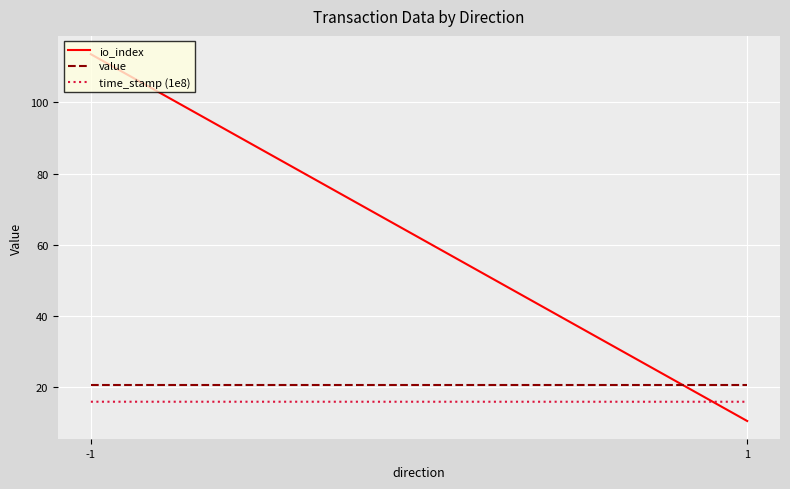

What is the lowest value of the time_stamp (1e8) series?

15.9